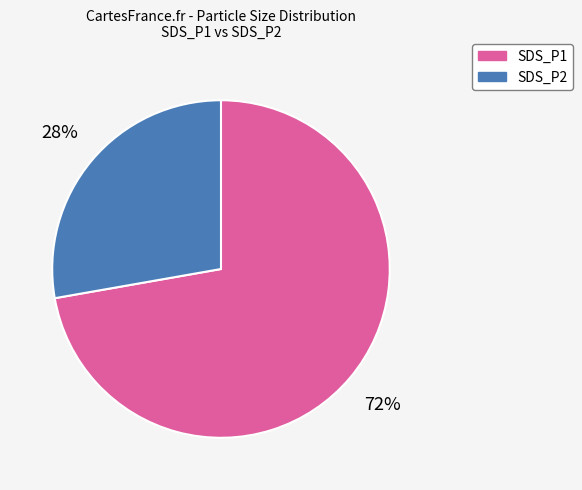

How many slices are in this pie chart?

2